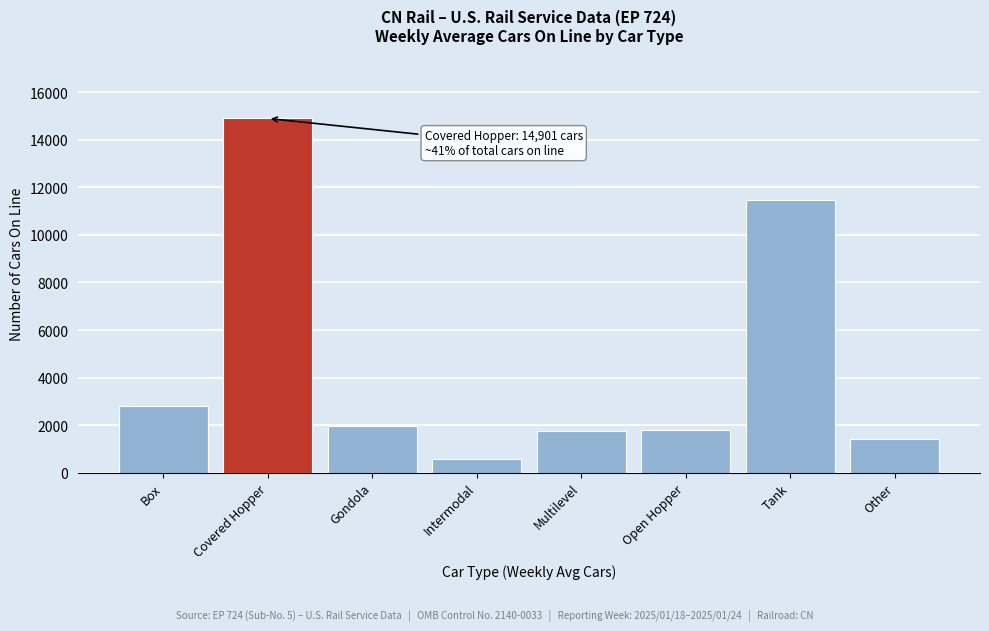

At which category does the chart reach its peak across all series?

Covered Hopper